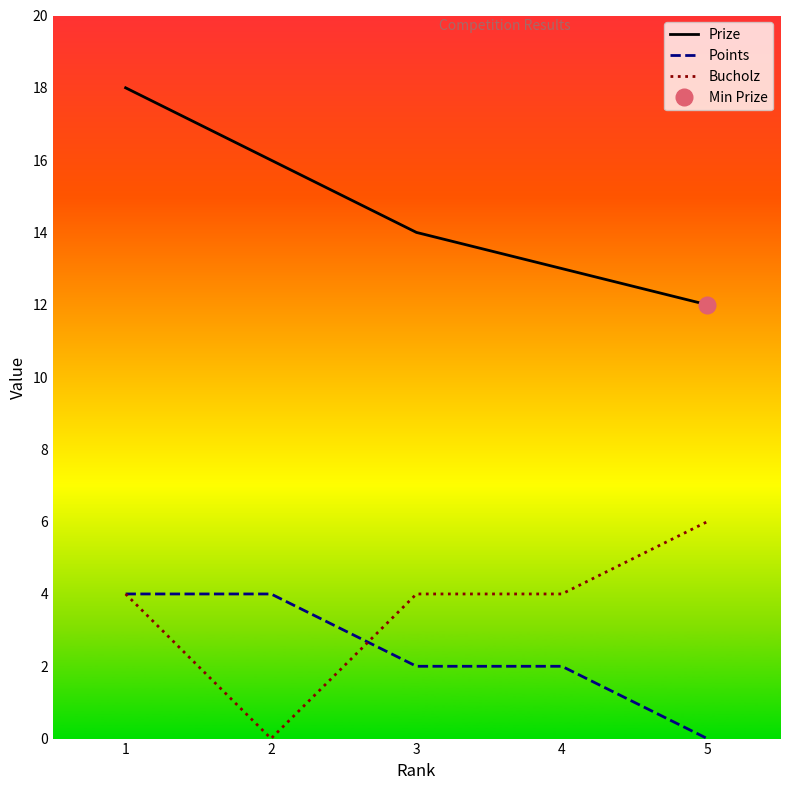

List the series in order of their peak value, highest first.

Prize, Bucholz, Points